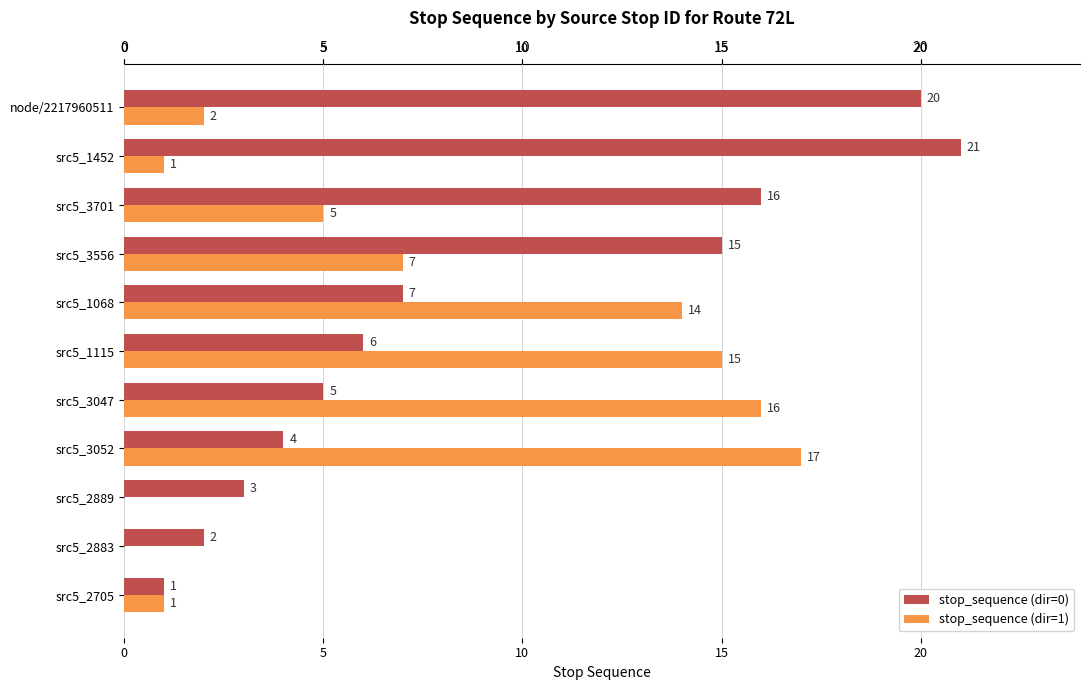

Is the value of stop_sequence (dir=0) at src5_2889 greater than the value of stop_sequence (dir=1) at src5_3701?

No